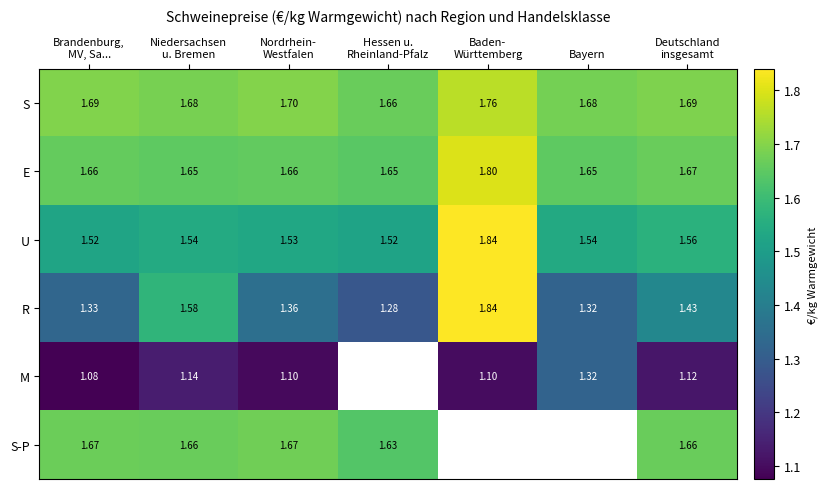

Rank the categories by E value from lowest to highest.

Hessen u. Rheinland-Pfalz, Niedersachsen u. Bremen, Bayern, Nordrhein- Westfalen, Brandenburg, MV, Sa..., Deutschland insgesamt, Baden- Württemberg